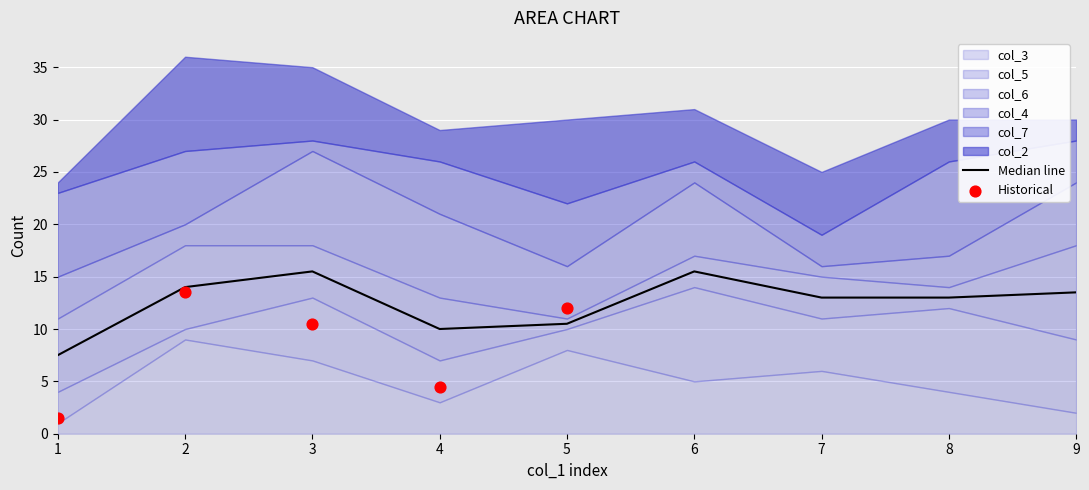

What is the total value across all series at 3?

35